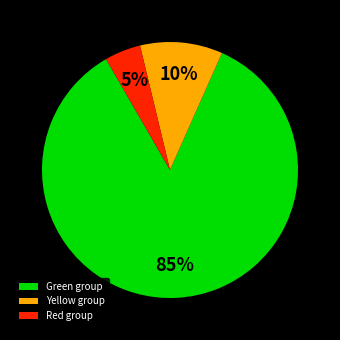

Count the number of slices in the pie.

3